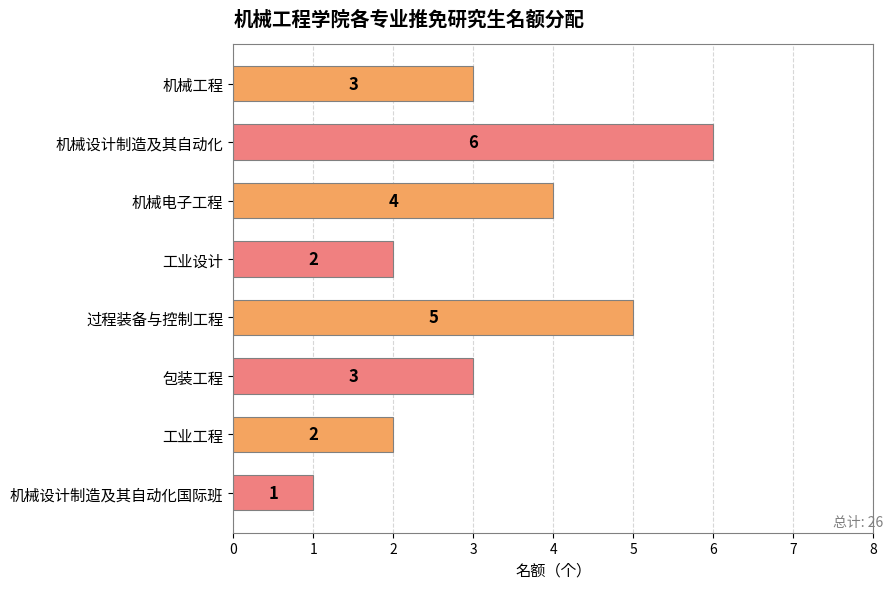

What is the maximum value shown in the chart?

6